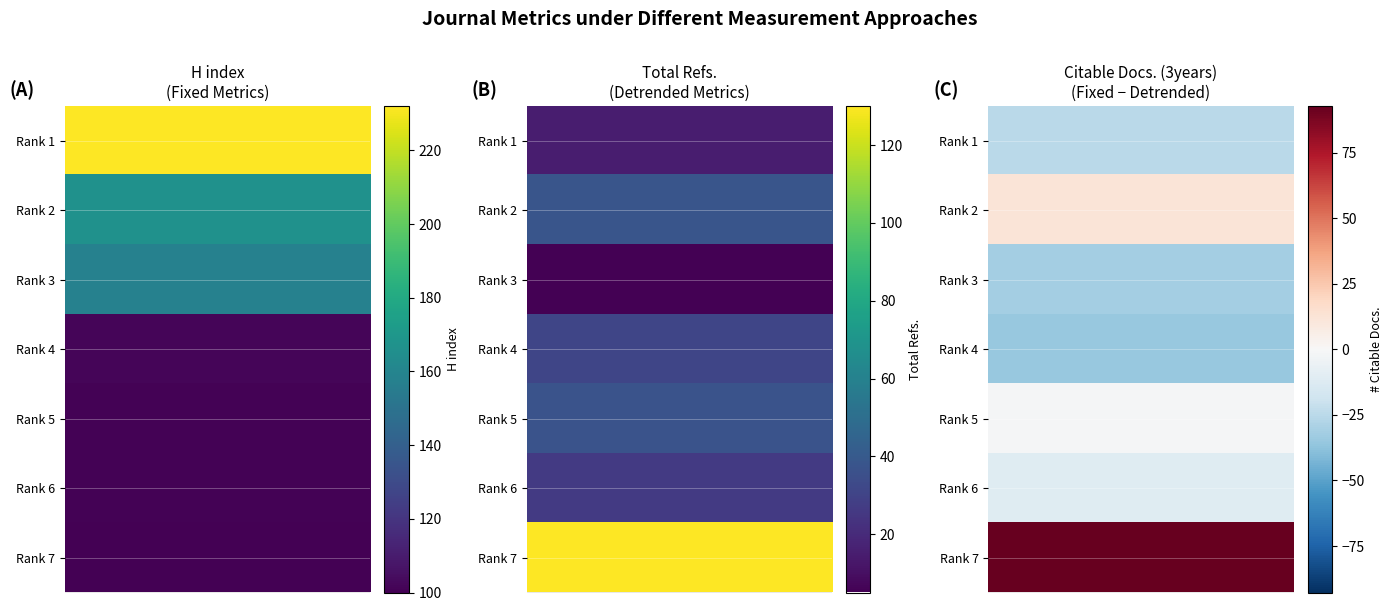

At how many categories does at least one series exceed 198?

1